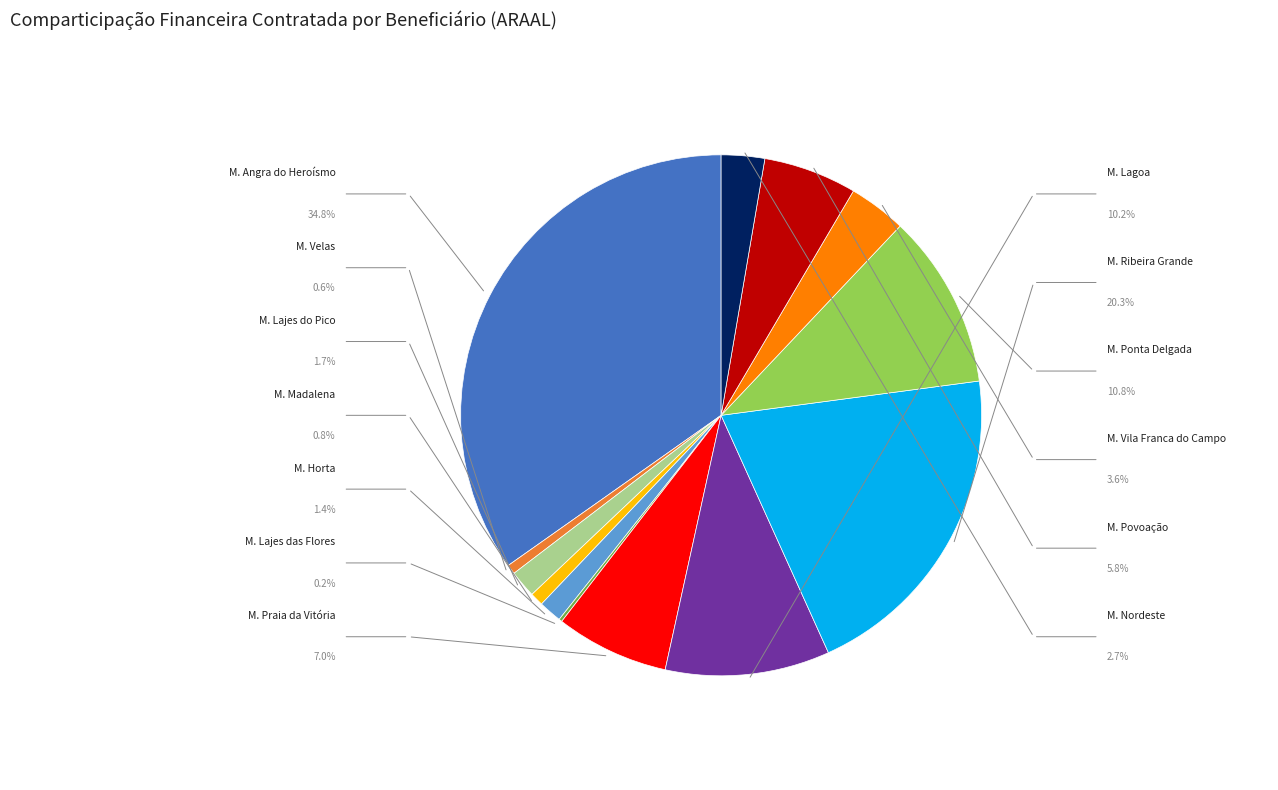

To the nearest percent, what is the average slice percentage?

8%